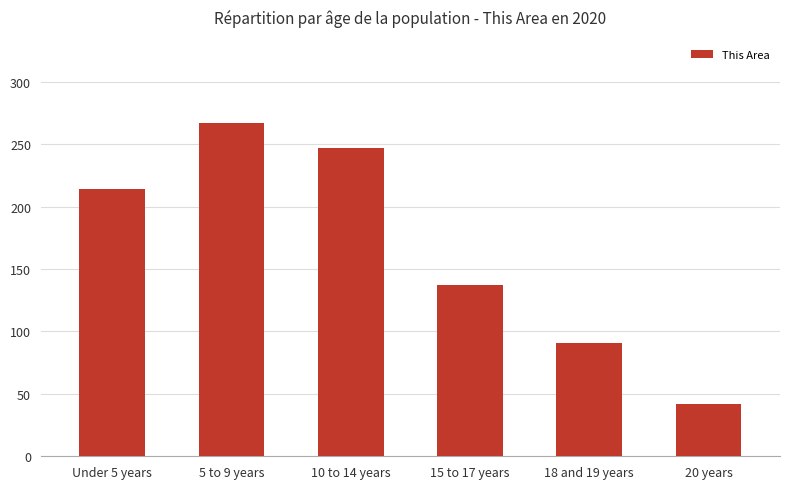

Is it true that the value at Under 5 years is 313?

False